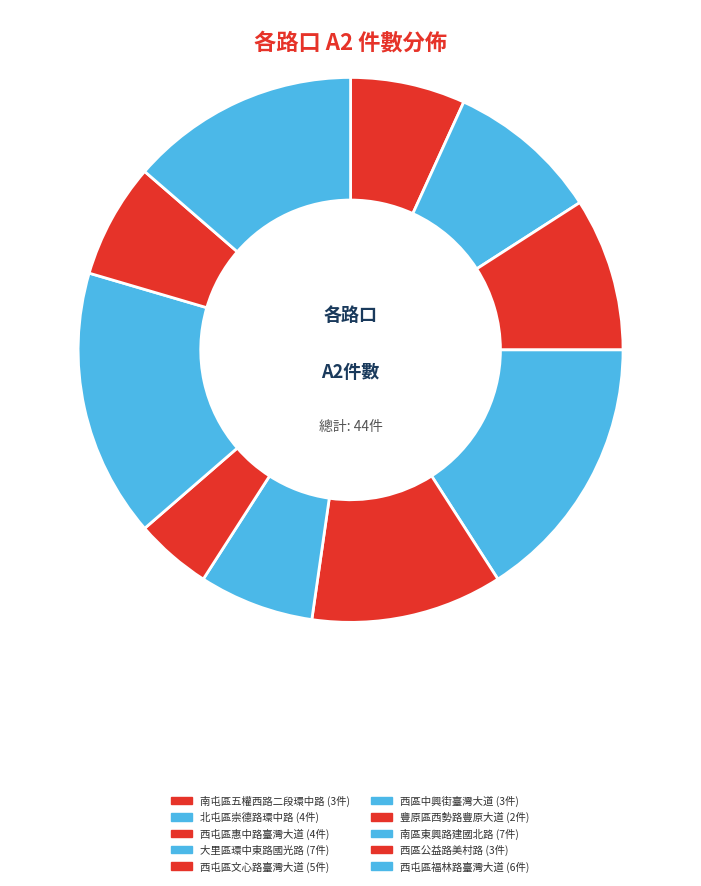

Count the number of slices in the pie.

10